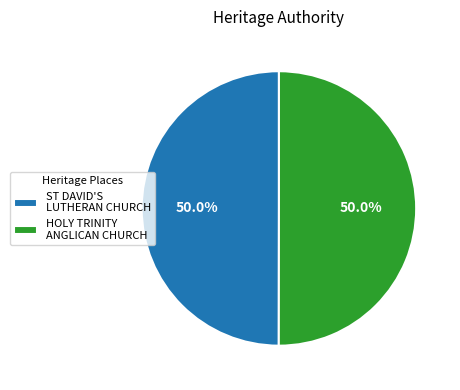

What is the ratio of the value at ST DAVID'S LUTHERAN CHURCH to the value at HOLY TRINITY ANGLICAN CHURCH?

1.0